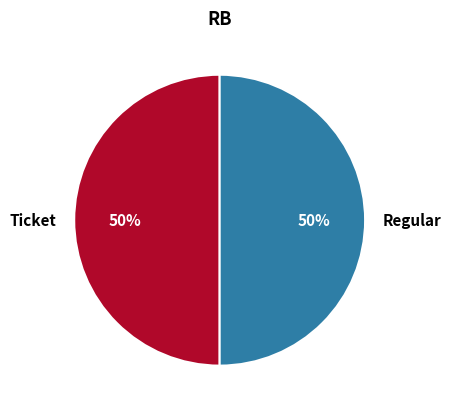

Combined, do Regular and Ticket account for over 50%?

Yes